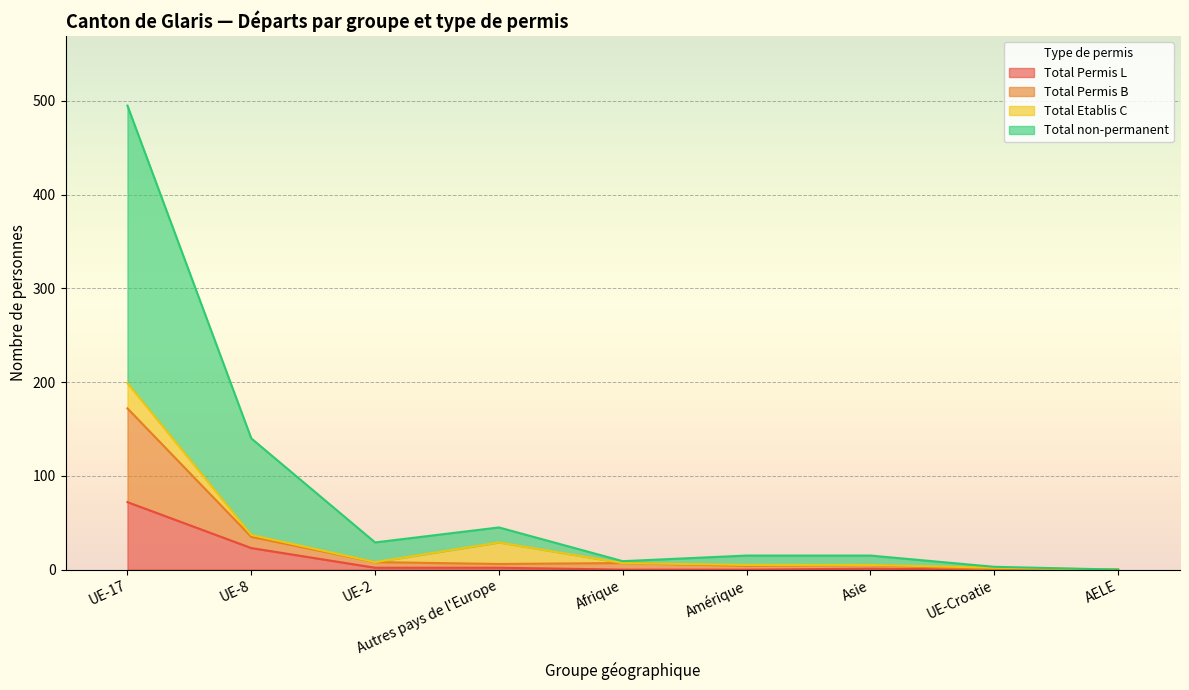

The value of Total Permis L at Afrique is 41. True or false?

False